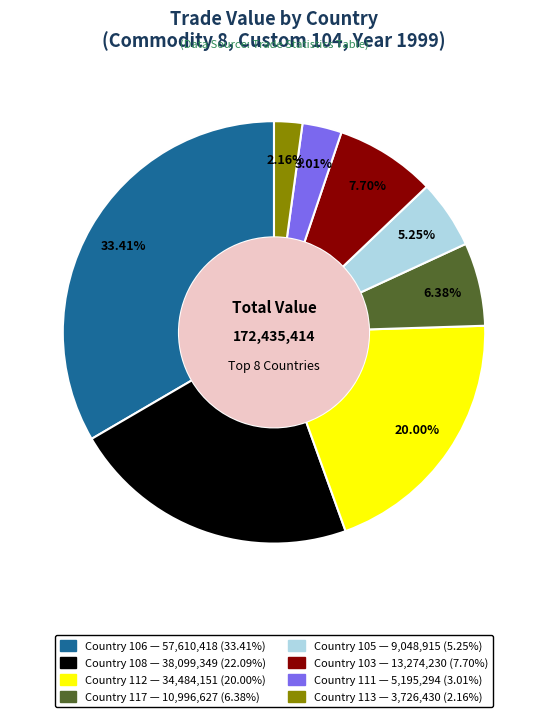

Which slice is the largest?

Country 106 — 57,610,418 (33.41%)